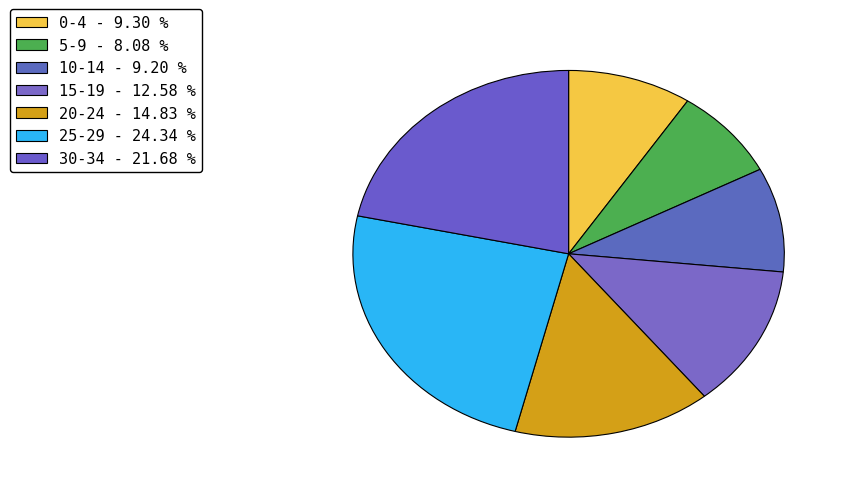

How many segments does this pie chart have?

7